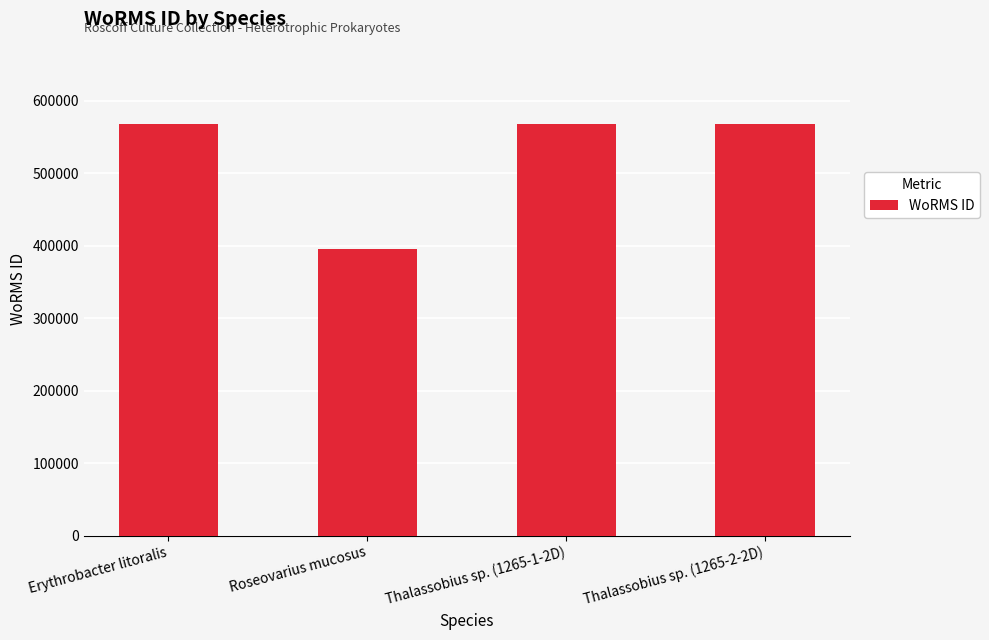

What is the greatest value displayed?

568255